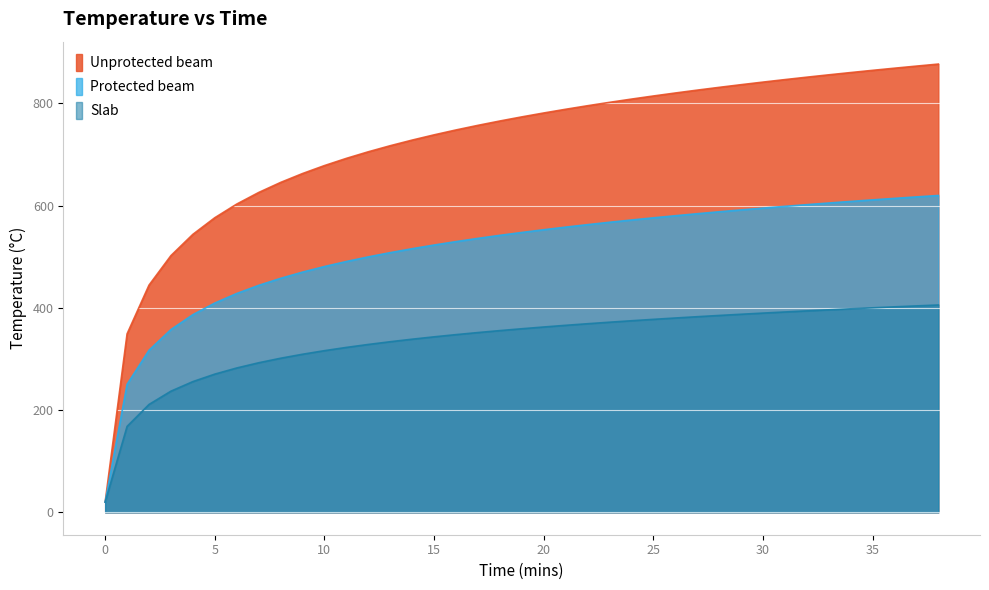

True or false: Unprotected beam has more than 1 points higher than both neighbors.

False